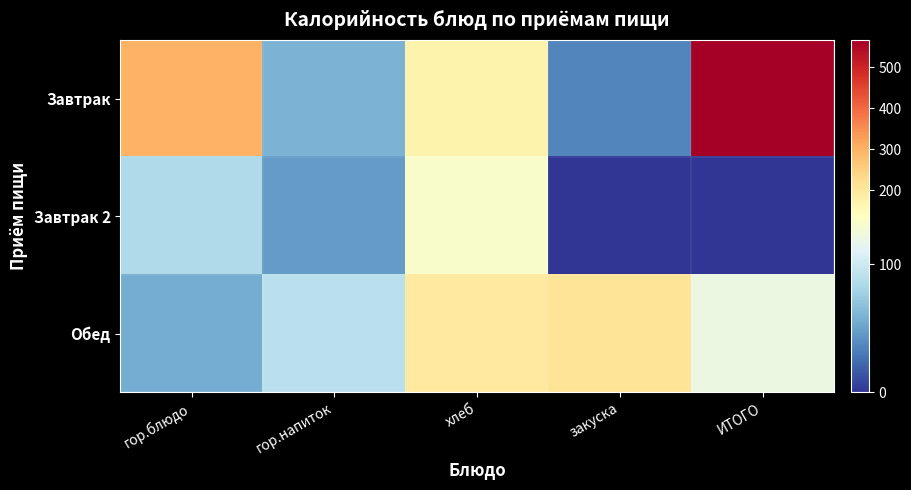

Rank the series at закуска from lowest to highest value.

Завтрак 2, Завтрак, Обед